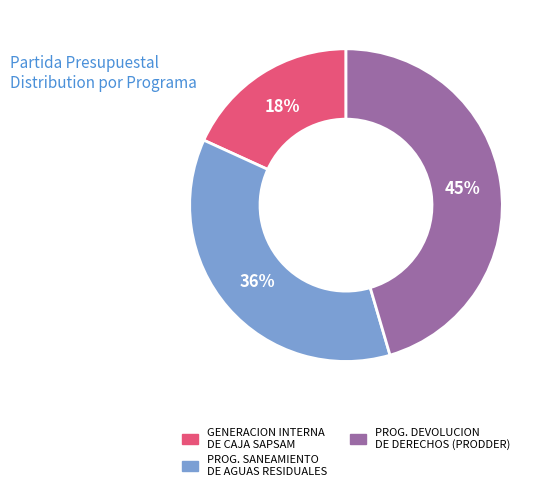

How many slices are in this pie chart?

3